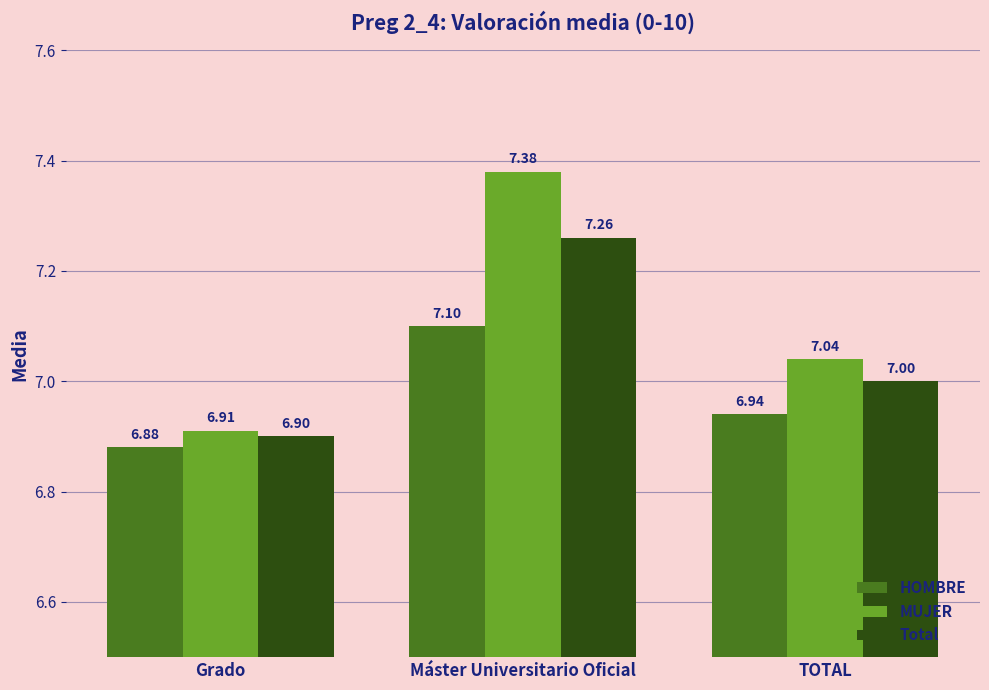

Which label corresponds to the largest value in the chart?

Máster Universitario Oficial